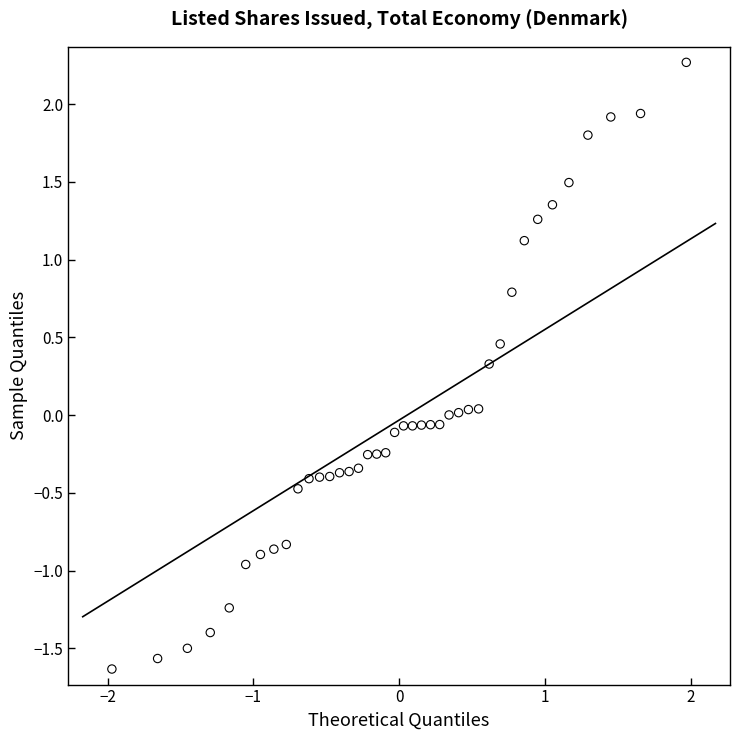

What is the range of X values (max minus min)?

3.9